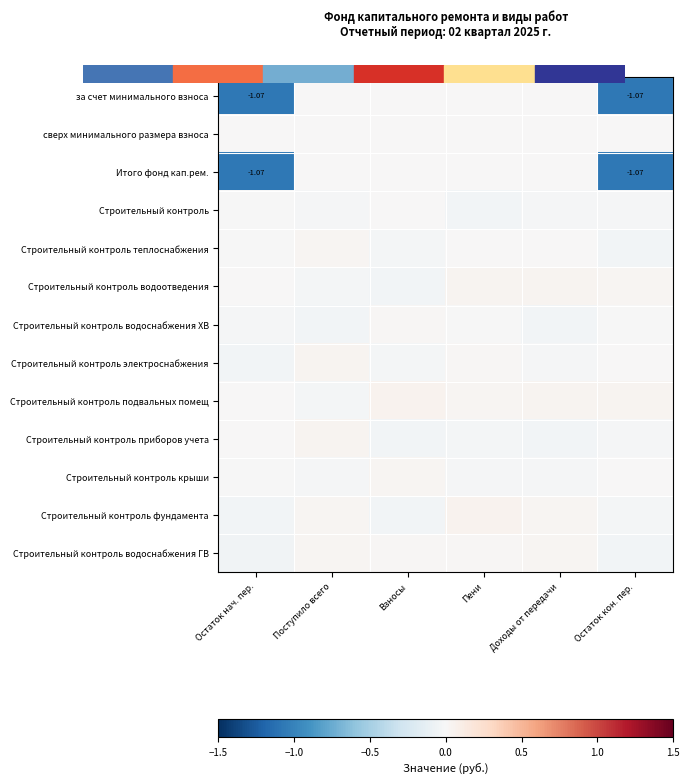

Where does the Строительный контроль теплоснабжения series first go above 0?

Поступило всего